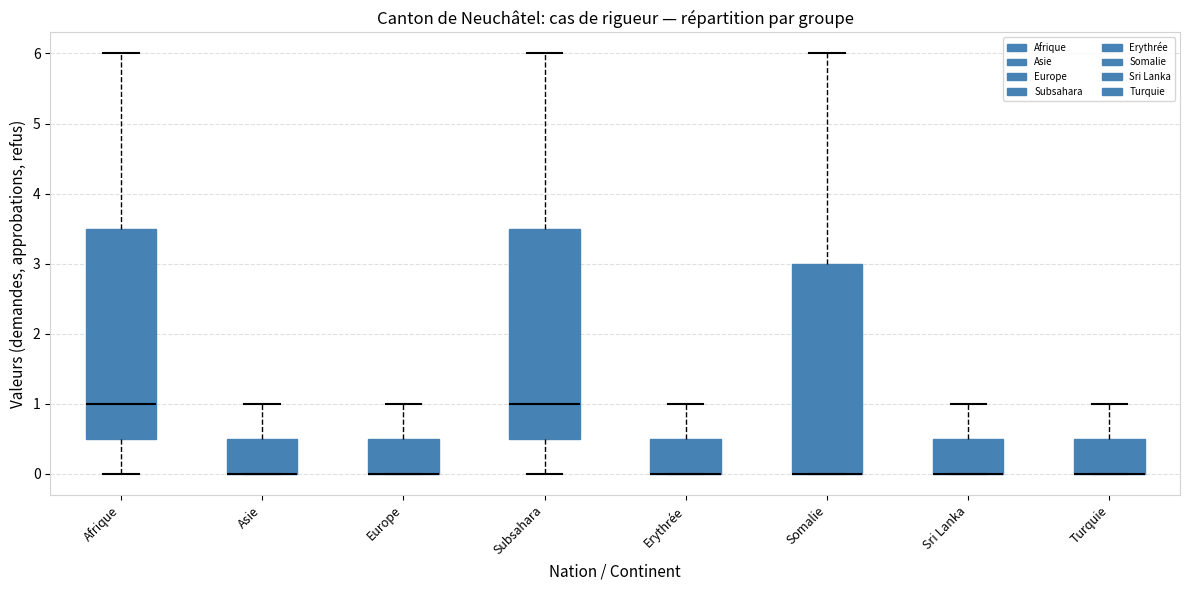

Reading left to right, read every box against the y-axis: the position of its median line, the range the box covers, and the ends of its whiskers. The values are not printed on the chart, so give them approximately, as read against the axis.

Afrique: median 1.0, box 0.5 to 3.5, whiskers 0.0 to 6.0
Asie: median 0.0 (drawn on the box's lower edge), box 0.0 to 0.5, whiskers 0.0 to 1.0
Europe: median 0.0 (drawn on the box's lower edge), box 0.0 to 0.5, whiskers 0.0 to 1.0
Subsahara: median 1.0, box 0.5 to 3.5, whiskers 0.0 to 6.0
Erythrée: median 0.0 (drawn on the box's lower edge), box 0.0 to 0.5, whiskers 0.0 to 1.0
Somalie: median 0.0 (drawn on the box's lower edge), box 0.0 to 3.0, whiskers 0.0 to 6.0
Sri Lanka: median 0.0 (drawn on the box's lower edge), box 0.0 to 0.5, whiskers 0.0 to 1.0
Turquie: median 0.0 (drawn on the box's lower edge), box 0.0 to 0.5, whiskers 0.0 to 1.0